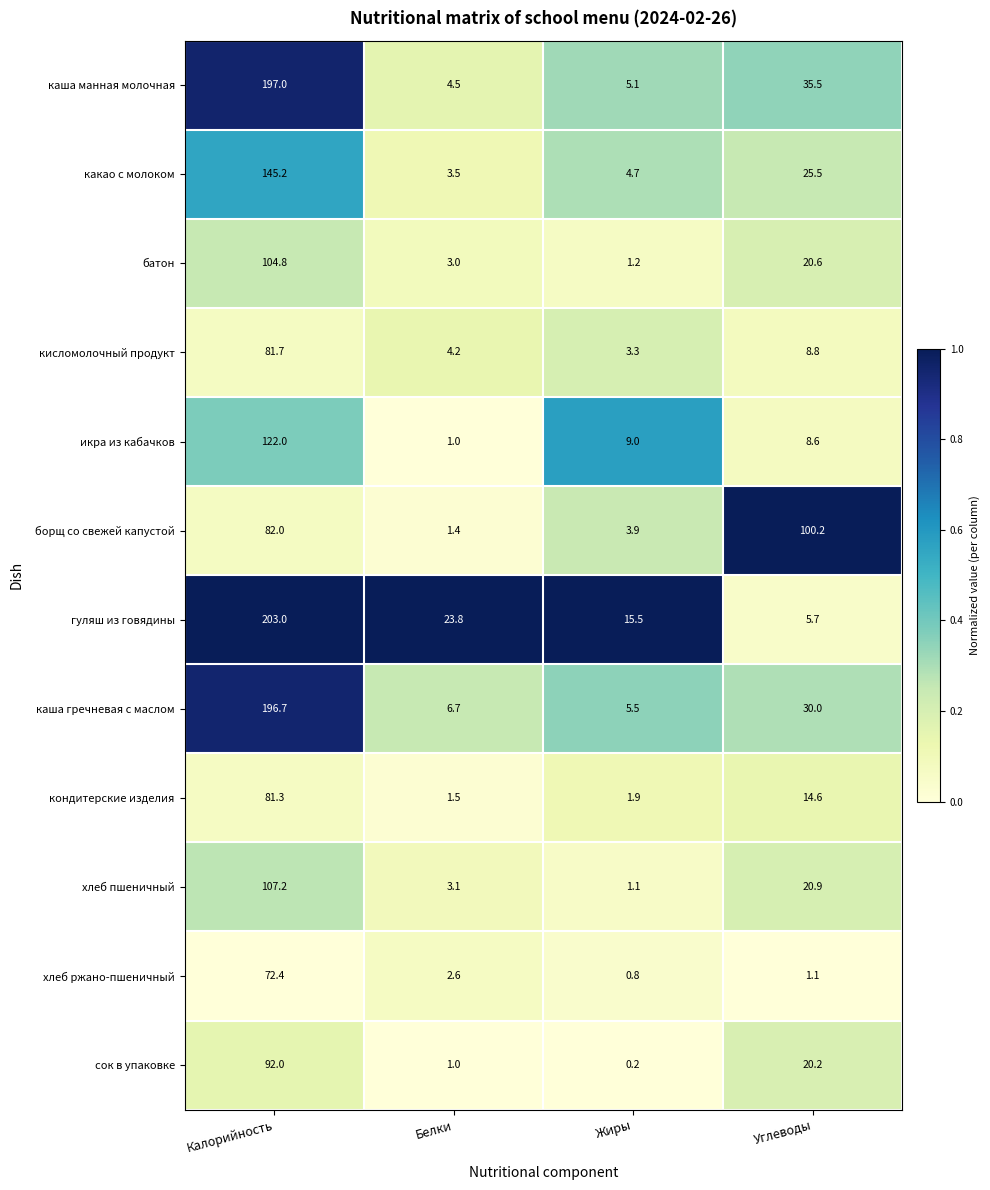

What is the spread (max minus min) of values at Калорийность?

130.6